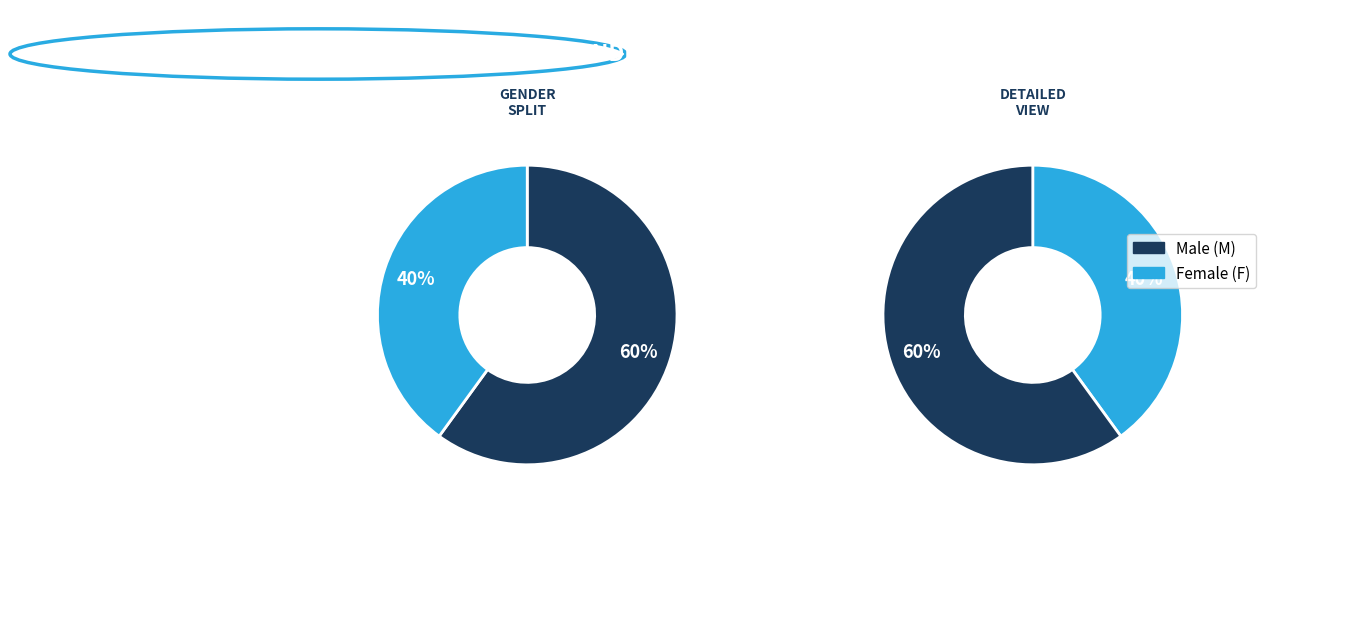

What portion of the pie excludes M?

40.0%